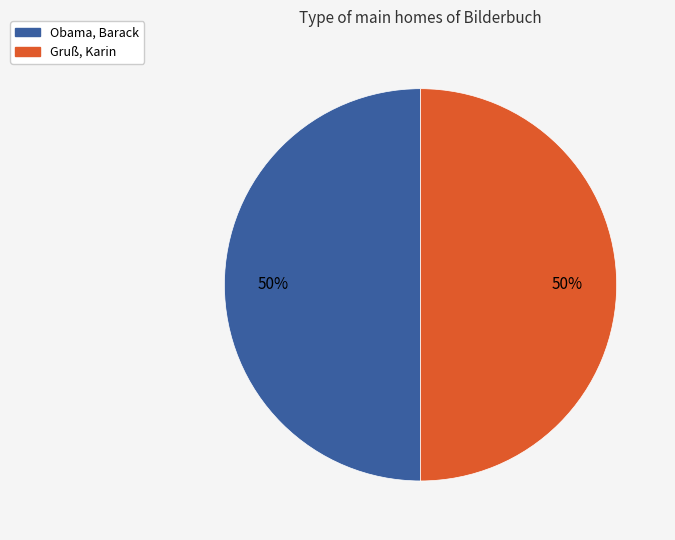

To the nearest percent, what percentage of the pie is Gruß, Karin?

50%